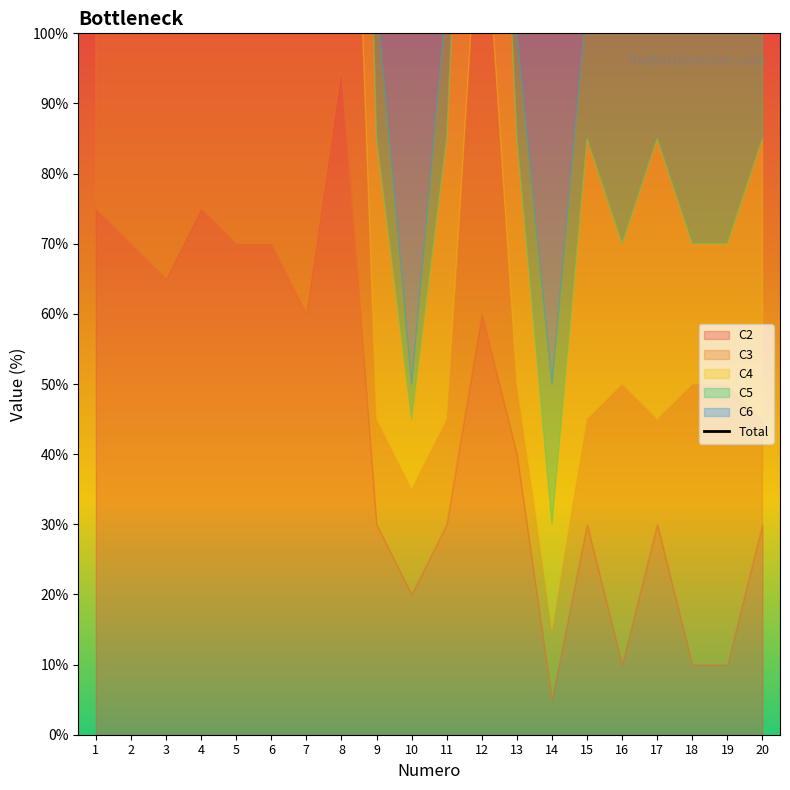

True or false: the data shows 140 at 15.

True